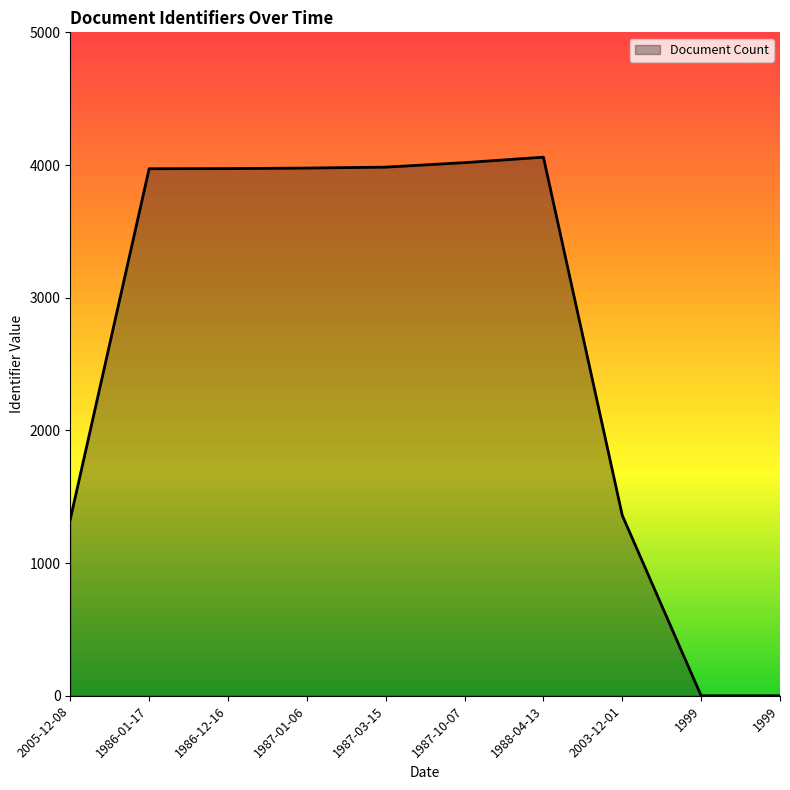

Does the chart have visible grid lines?

No